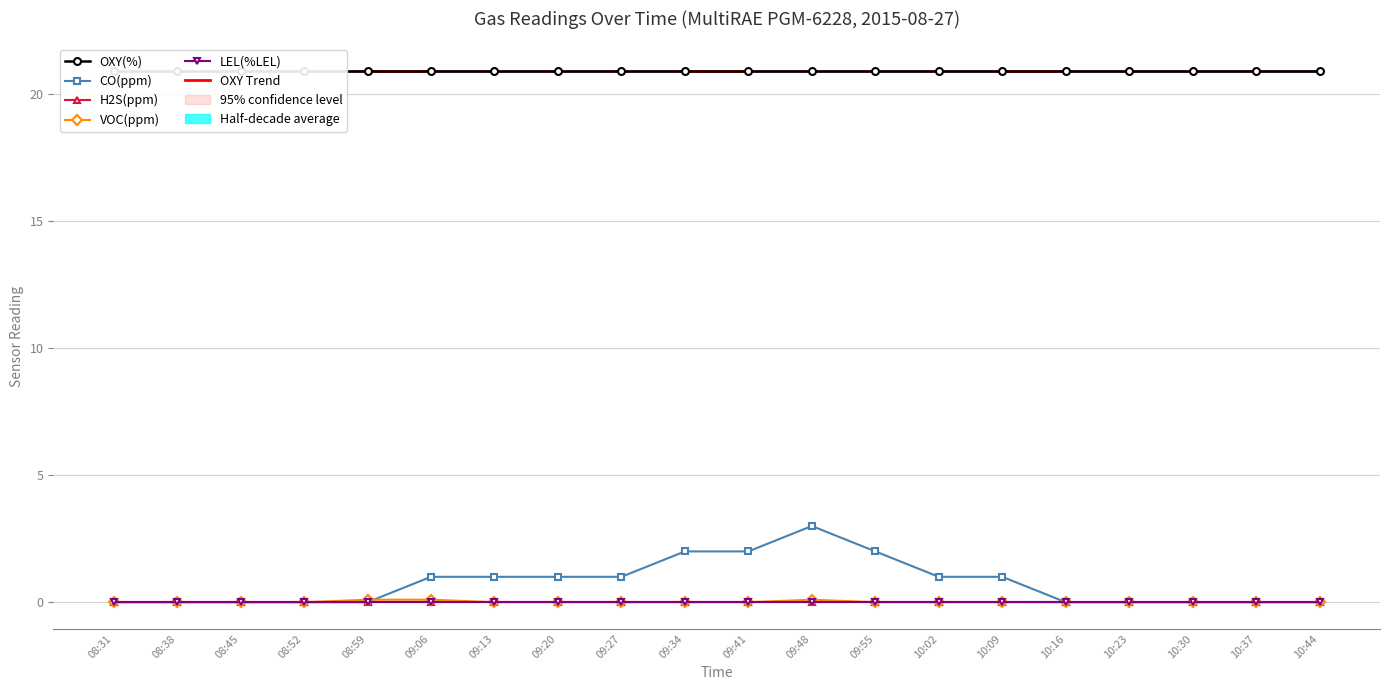

Is it true that CO(ppm) equals -2.0 at 10:23?

False